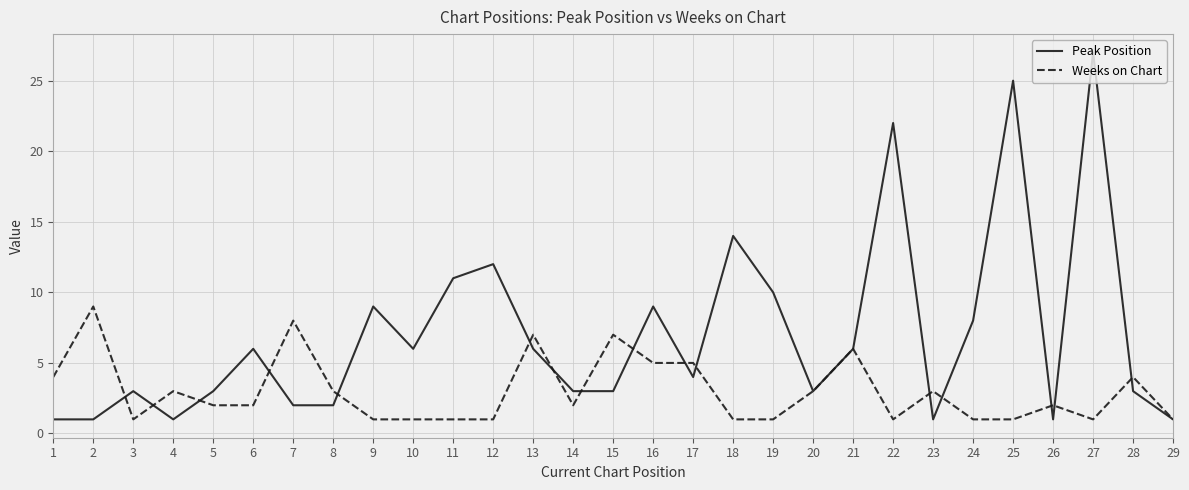

What is the total value across all series at 15?

10